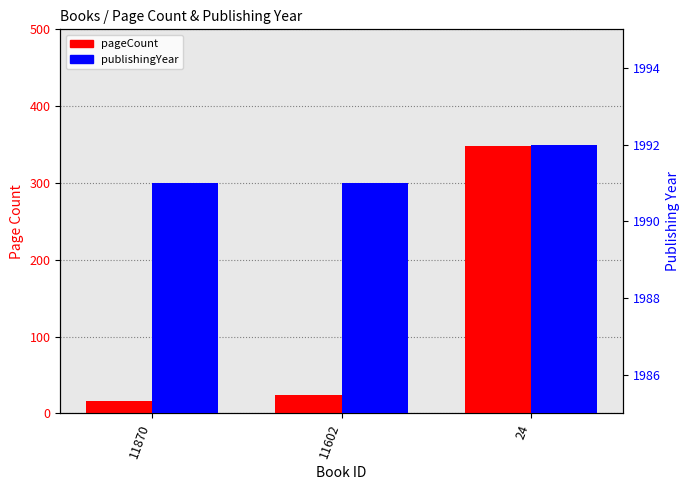

Where does the pageCount series first go above 24?

24